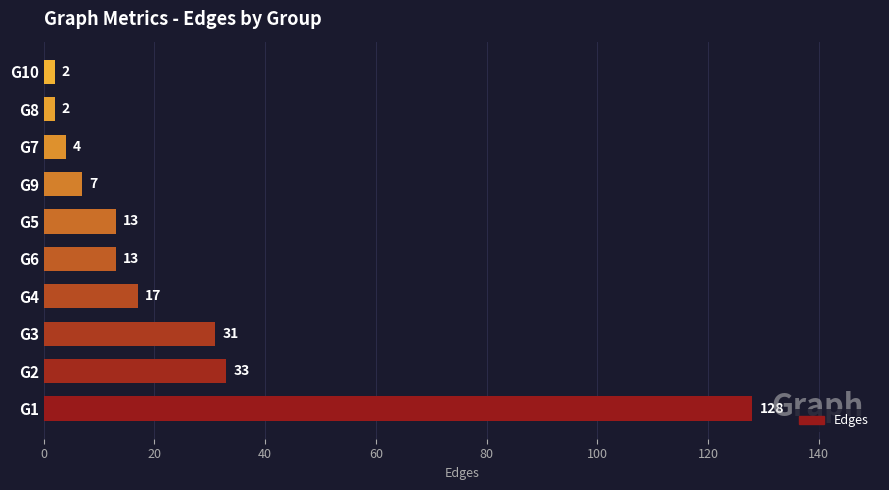

What is the greatest value displayed?

128